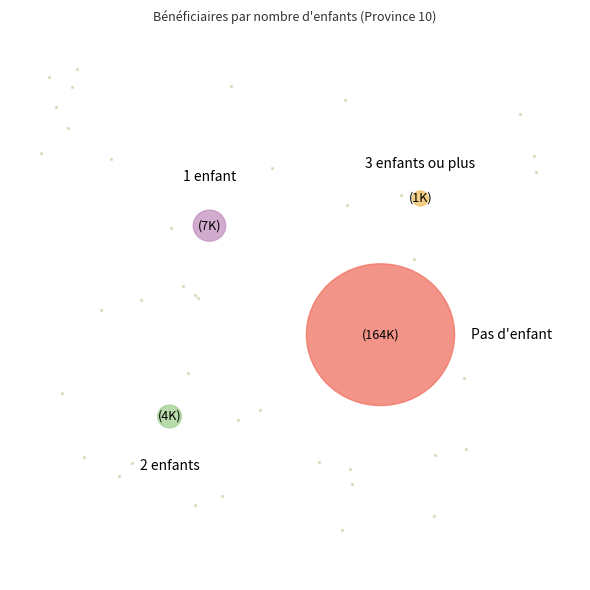

What is the ratio of the value at 3 enfants ou plus to the value at 2 enfants?

0.4